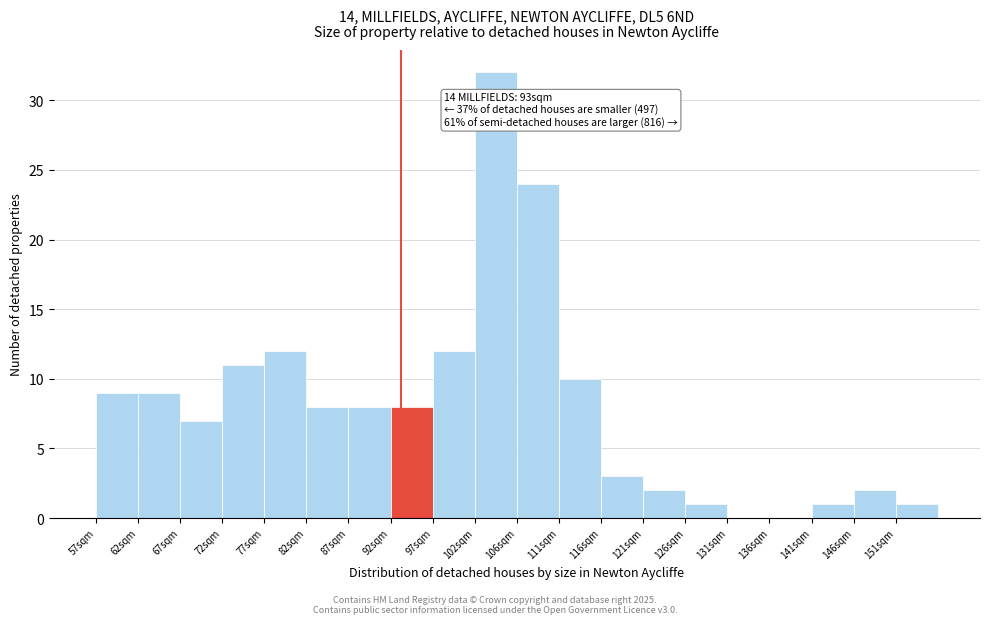

Over which range of the x-axis is the bar tallest?

101.5 to 106.5